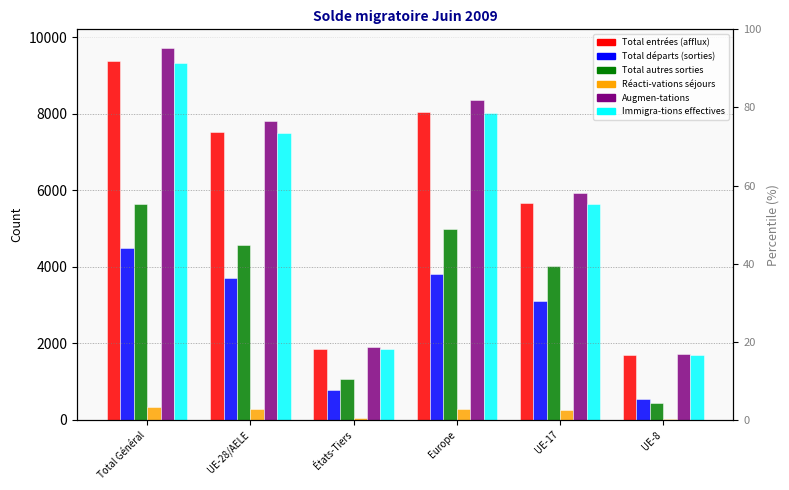

What is the label of the 3rd bar from the left?

États-Tiers